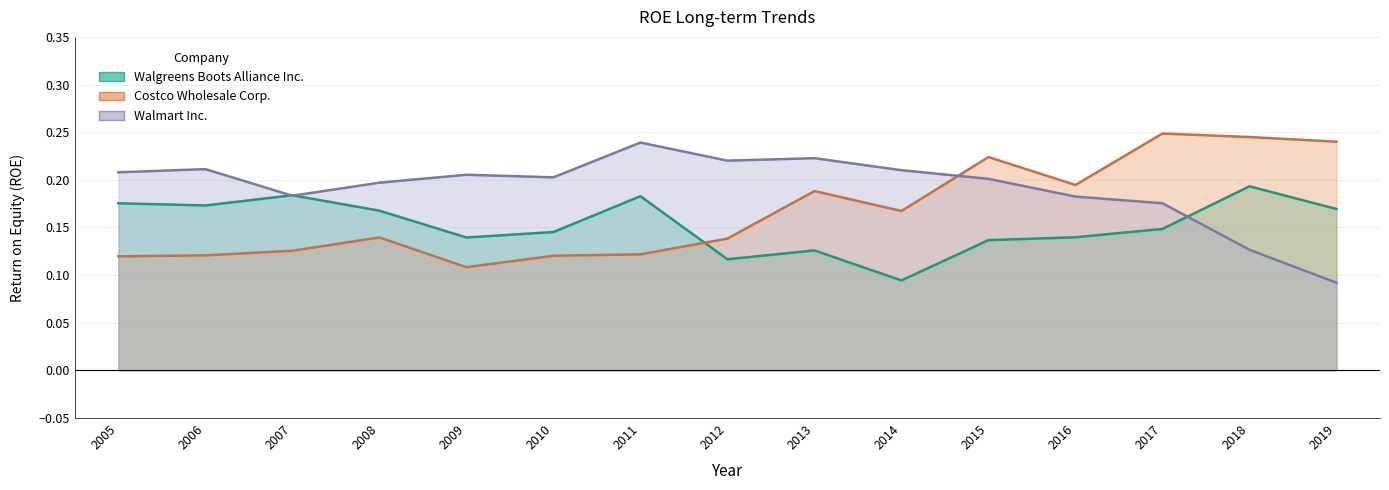

What are all the series names shown in the legend?

Walgreens Boots Alliance Inc., Costco Wholesale Corp., Walmart Inc.